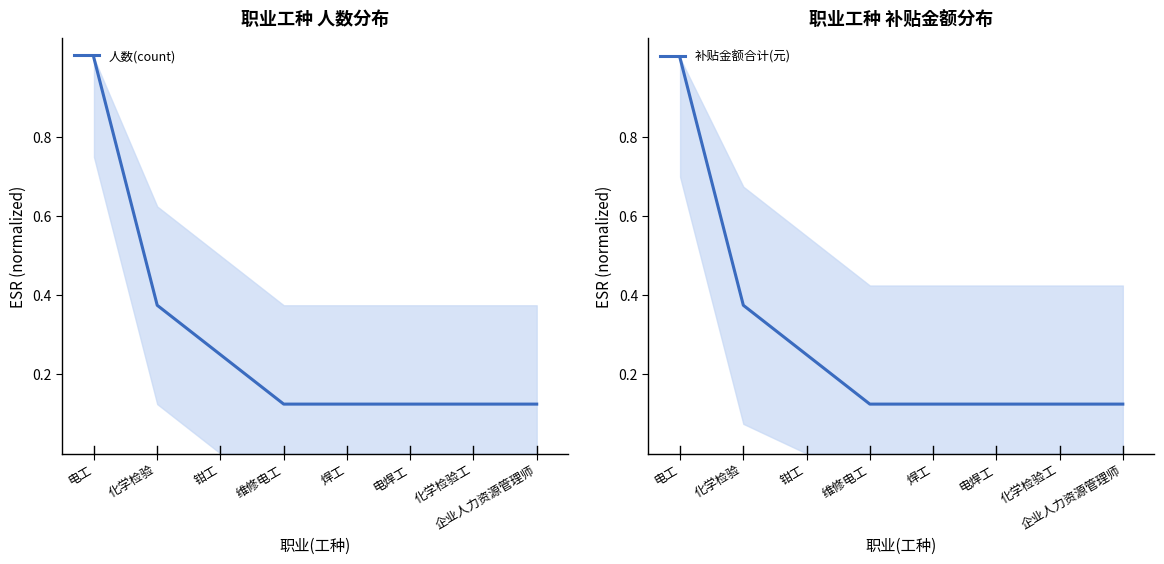

How many categories are shown in the chart?

8